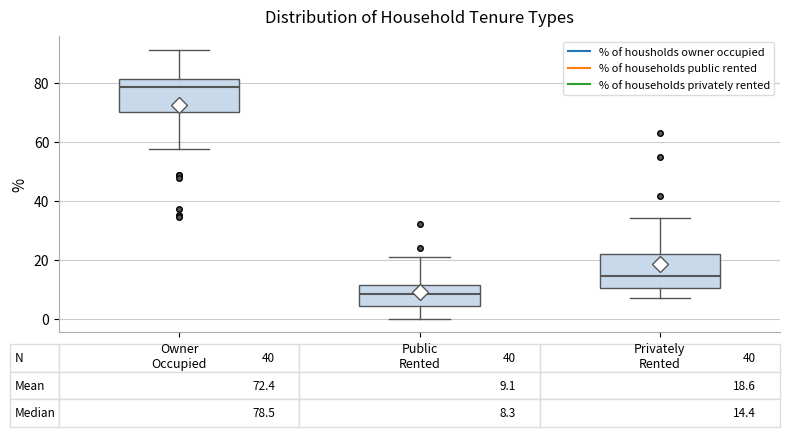

Which box's median line is the highest?

Owner Occupied